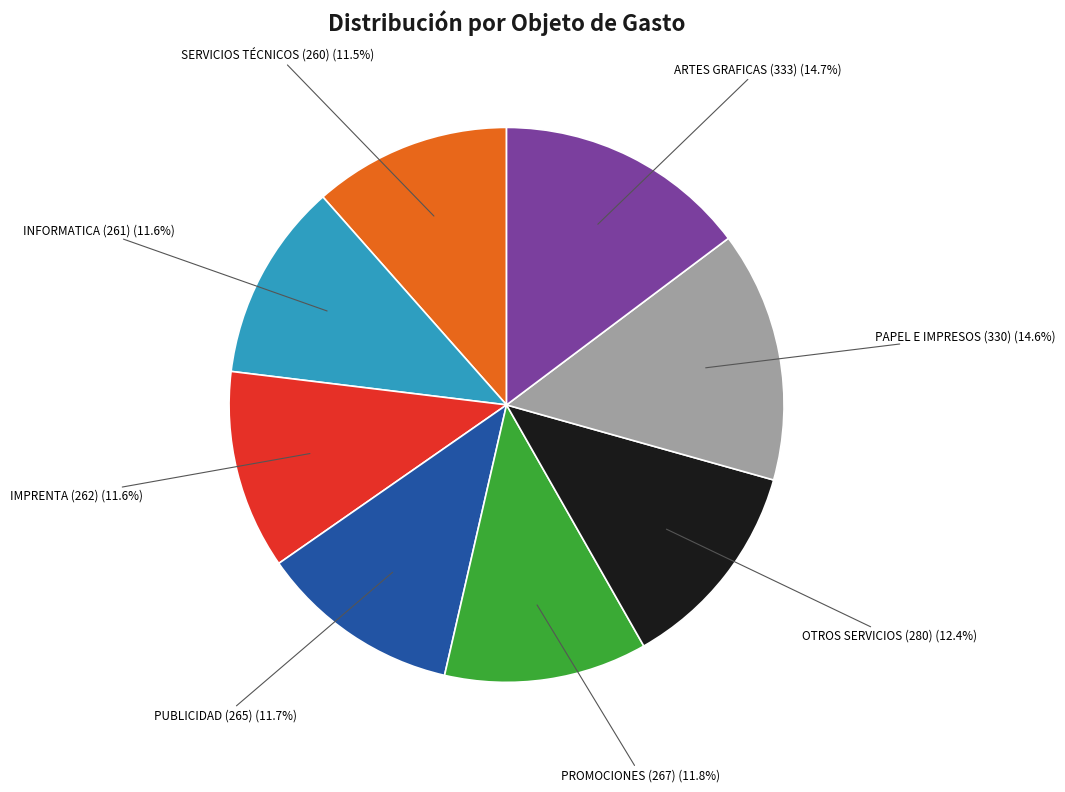

Does any single category account for the majority?

No